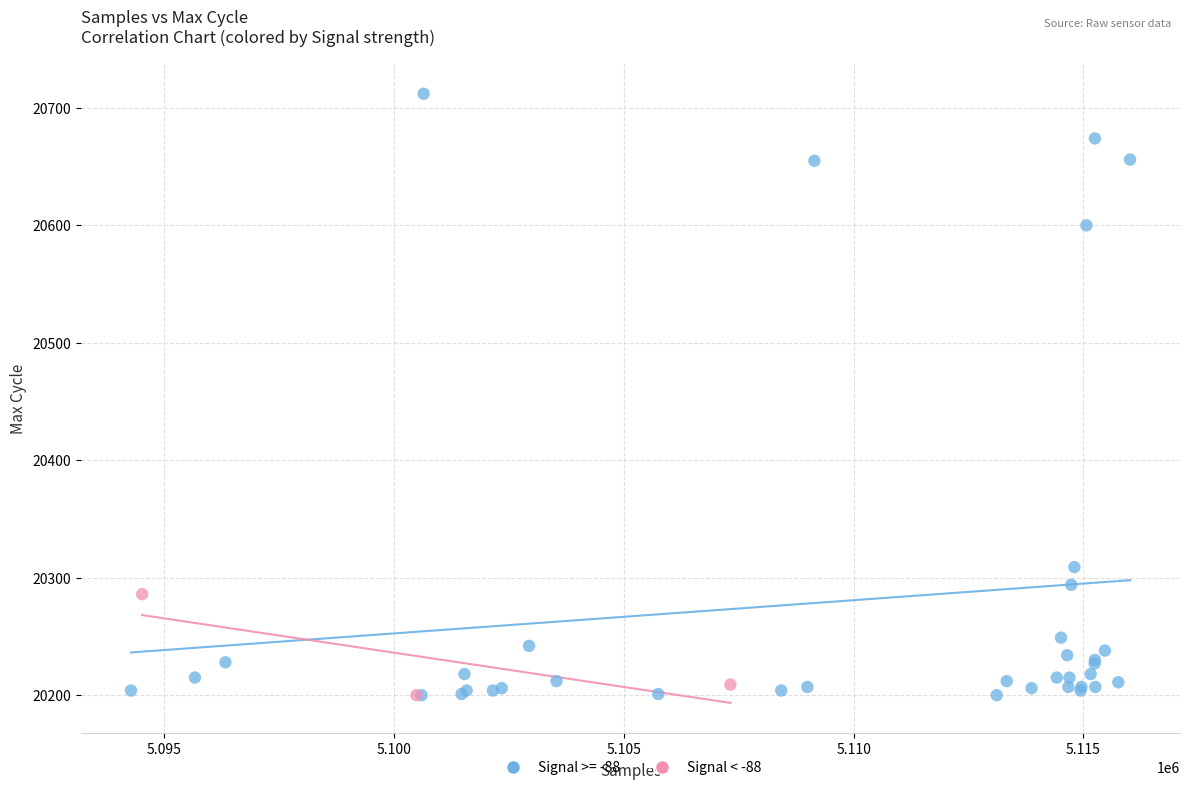

Which series contains the highest Y value?

Signal >= -88